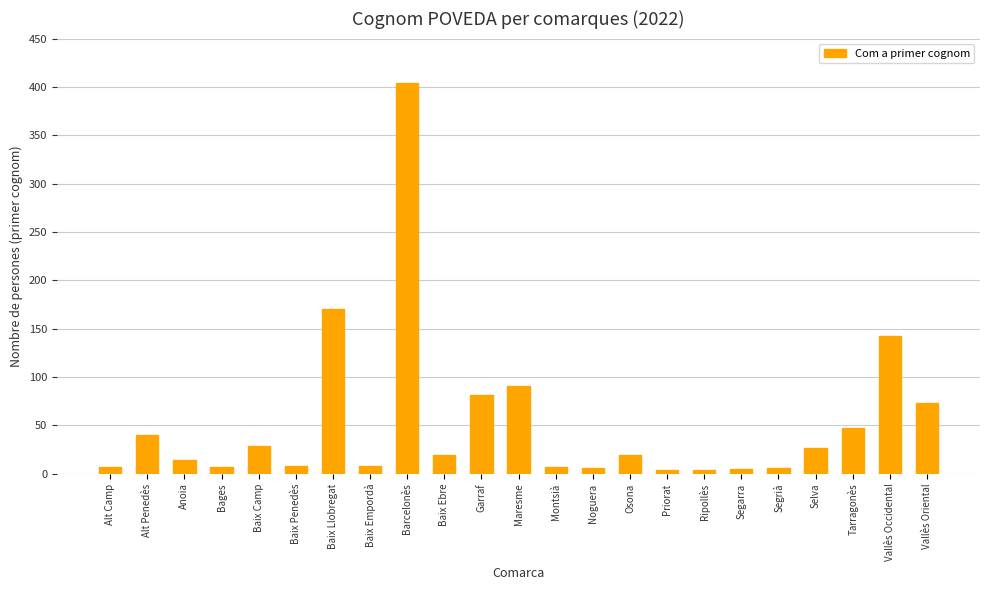

What value does the data have at Montsià?

7